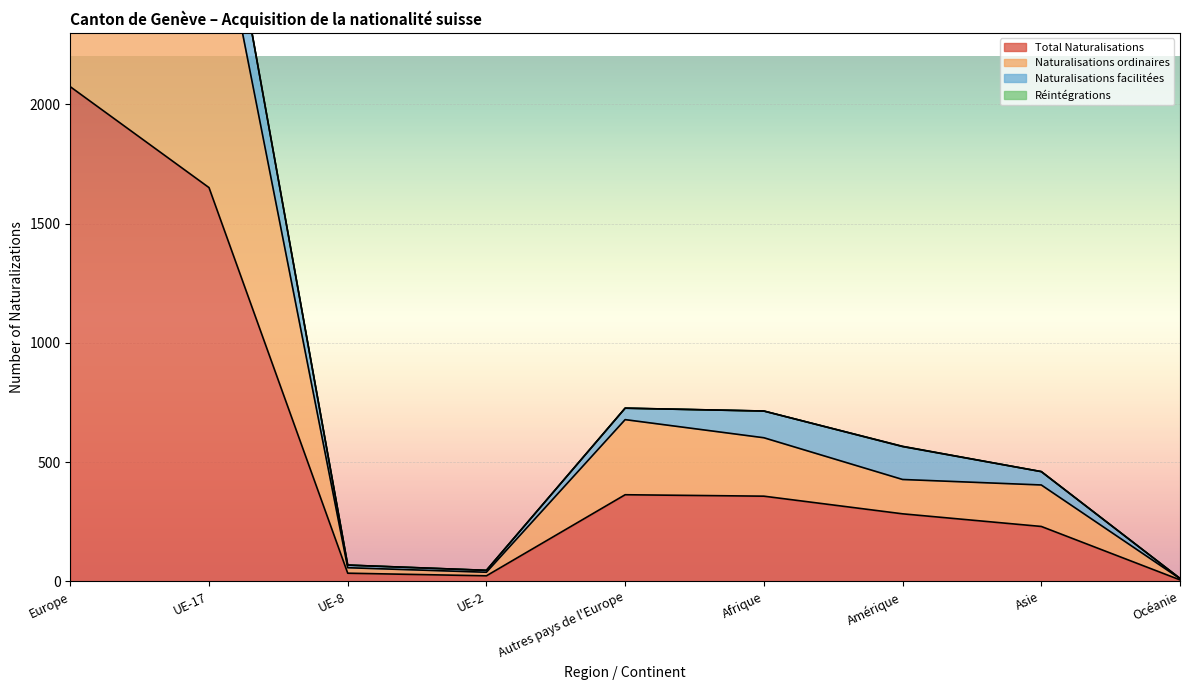

At how many categories does at least one series exceed 2497?

2